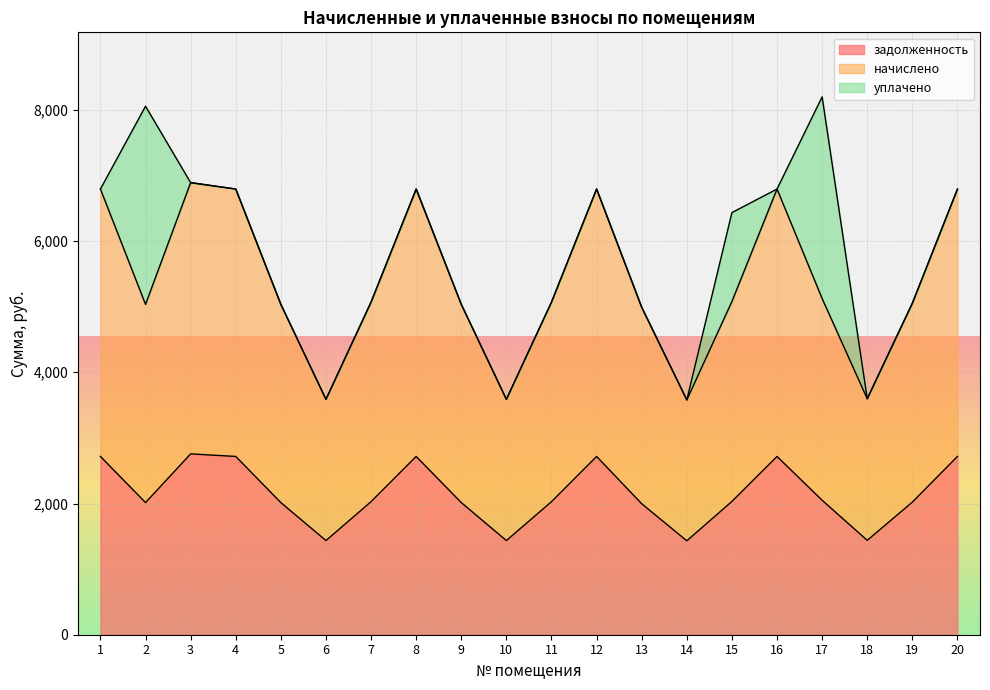

What is the difference between the second highest and second lowest values in the начислено series?

3205.7